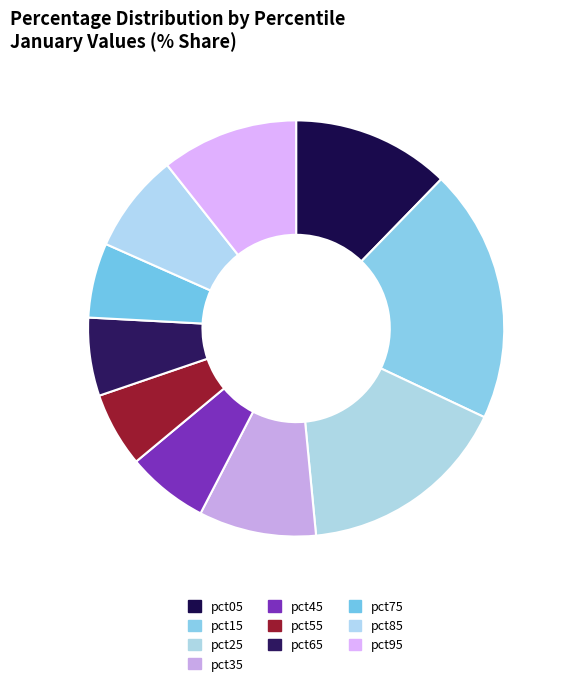

Which has a higher value, pct45 or pct75?

pct45